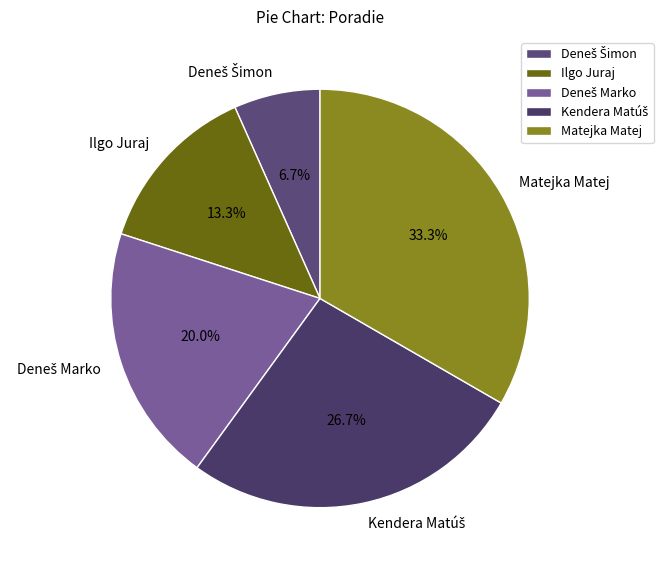

How many segments does this pie chart have?

5